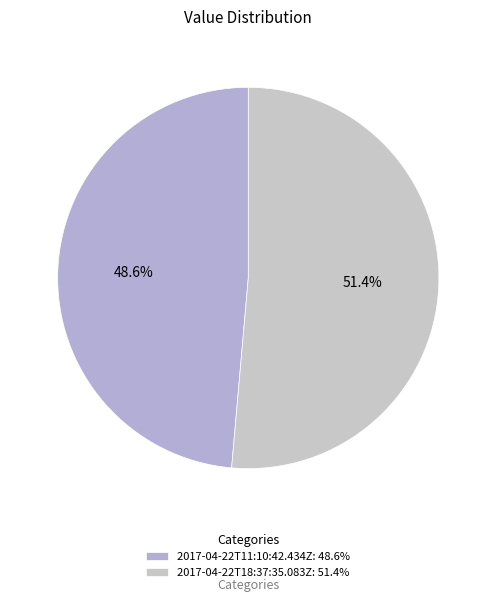

To the nearest percent, what portion does 2017-04-22T18:37:35.083Z represent?

51%